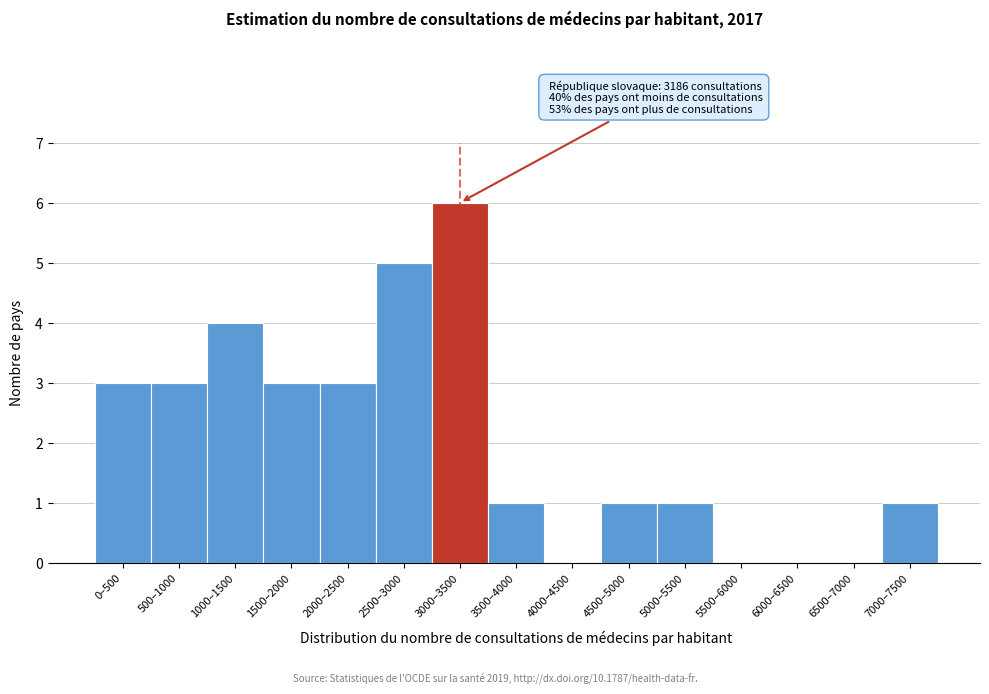

Reading right to left, extract all data points from this chart.

7000–7500=1	6500–7000=0	6000–6500=0	5500–6000=0	5000–5500=1	4500–5000=1	4000–4500=0	3500–4000=1	3000–3500=6	2500–3000=5	2000–2500=3	1500–2000=3	1000–1500=4	500–1000=3	0–500=3